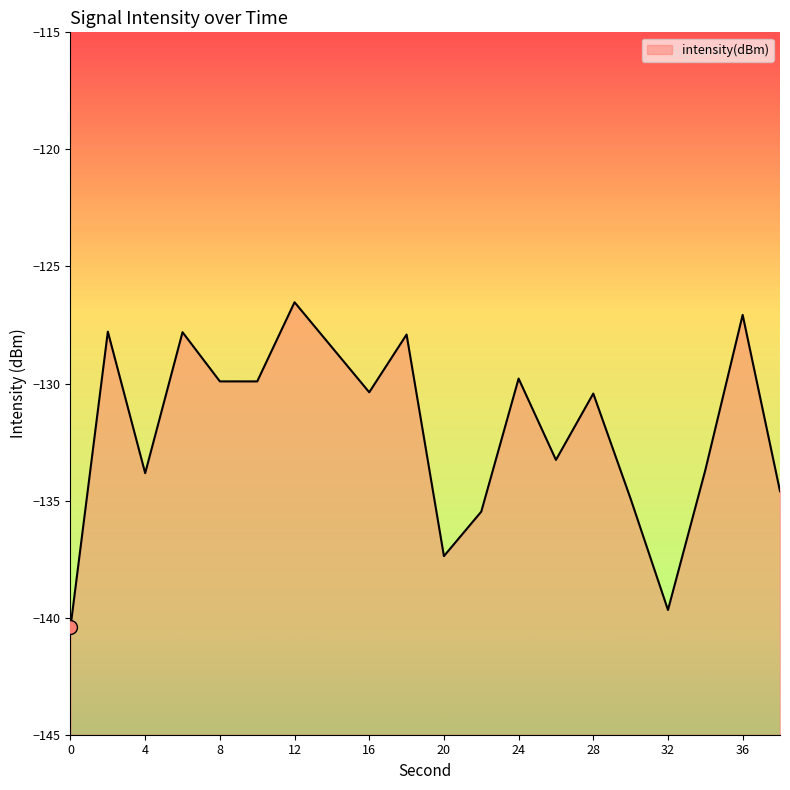

Reading left to right, transcribe all the data shown in this chart.

-140.4	-127.8	-133.8	-127.8	-129.9	-129.9	-126.5	-128.5	-130.4	-127.9	-137.4	-135.5	-129.8	-133.3	-130.4	-134.9	-139.7	-133.7	-127.1	-134.6